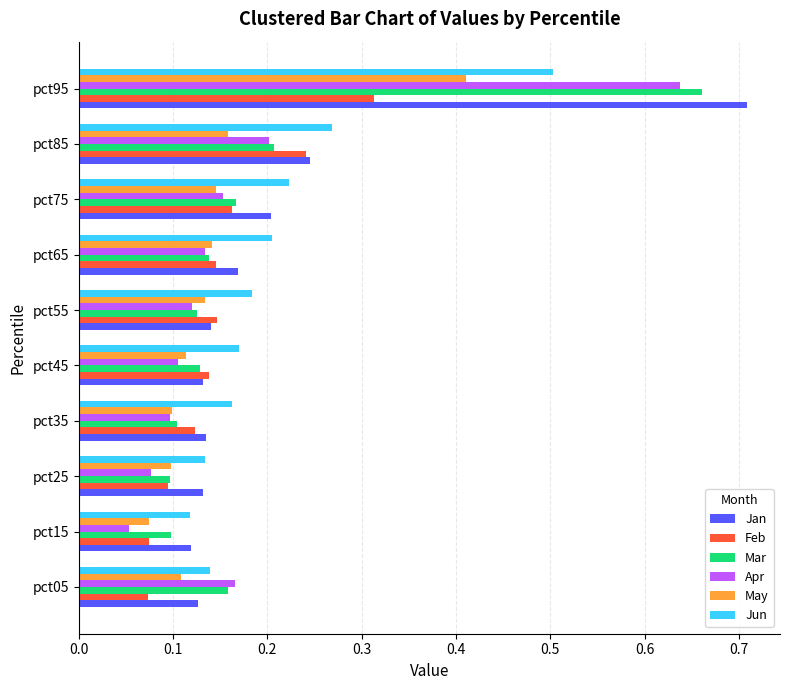

The Mar series shows 0.1 at pct65. True or false?

True